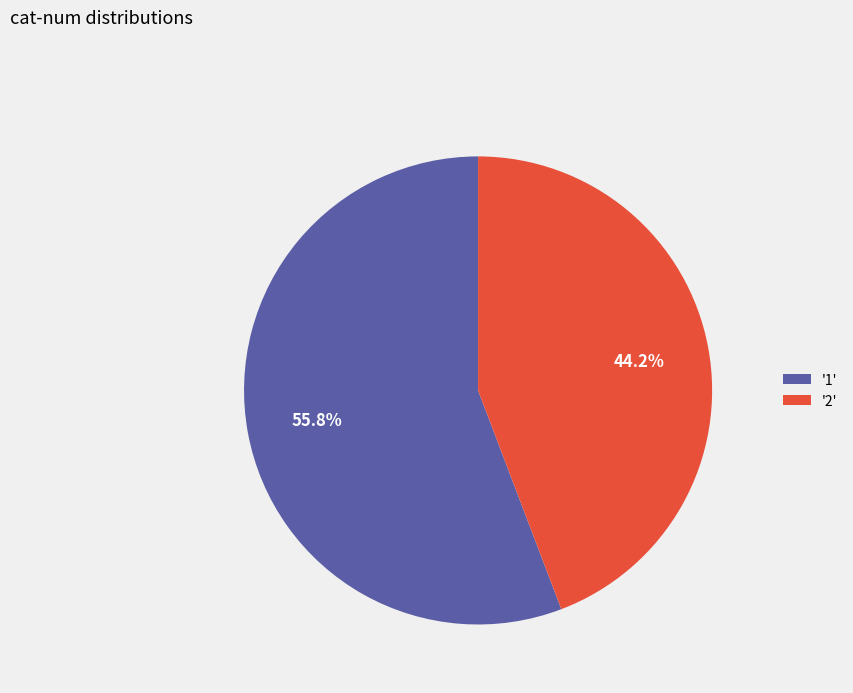

Is there any slice that represents more than half of the pie?

Yes